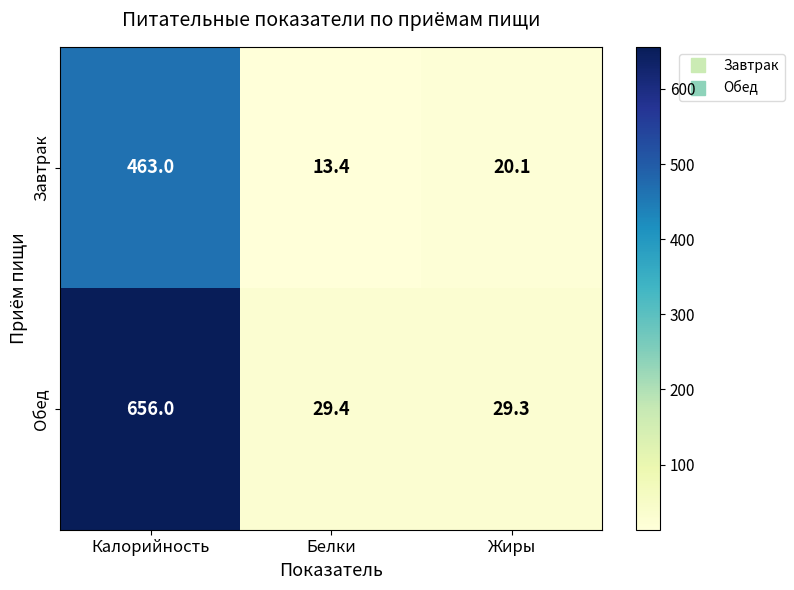

What is the sum of the Обед values at Белки and Жиры?

58.7